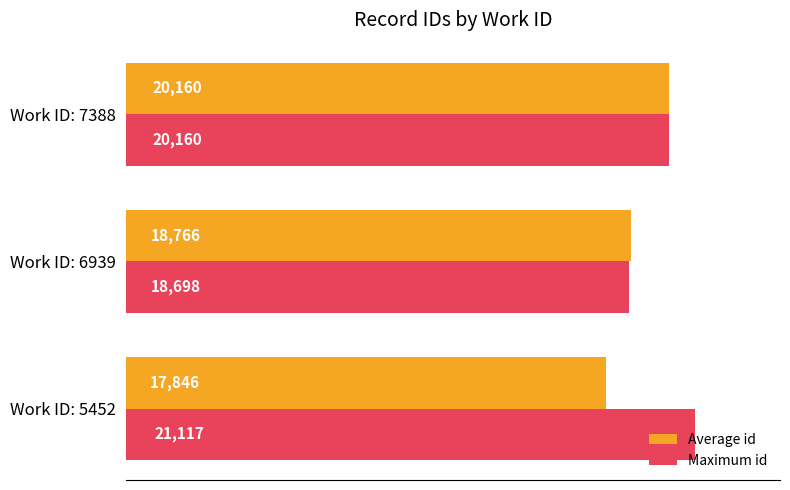

Is it true that Average id equals 18766.0 at Work ID: 6939?

True